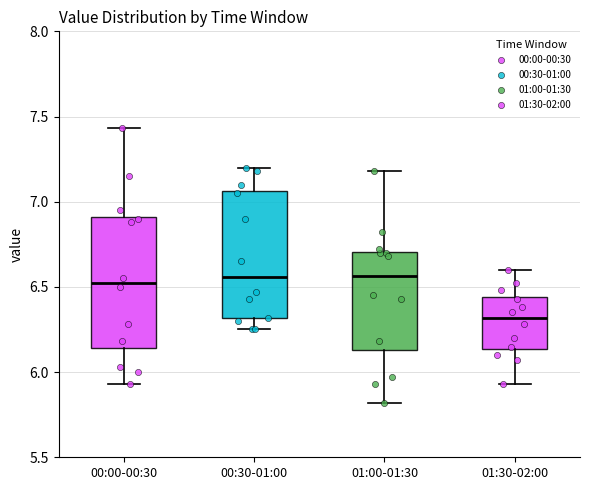

Reading left to right, transcribe this box plot: for each box, give where its median line is, the range the box spans, and where its two whiskers end, as read against the y-axis. The values are not printed on the chart, so give them approximately, as read against the axis.

00:00-00:30: median 6.55, box 6.15 to 6.90, whiskers 5.95 to 7.45
00:30-01:00: median 6.55, box 6.30 to 7.05, whiskers 6.25 to 7.20
01:00-01:30: median 6.55, box 6.15 to 6.70, whiskers 5.80 to 7.20
01:30-02:00: median 6.30, box 6.15 to 6.45, whiskers 5.95 to 6.60